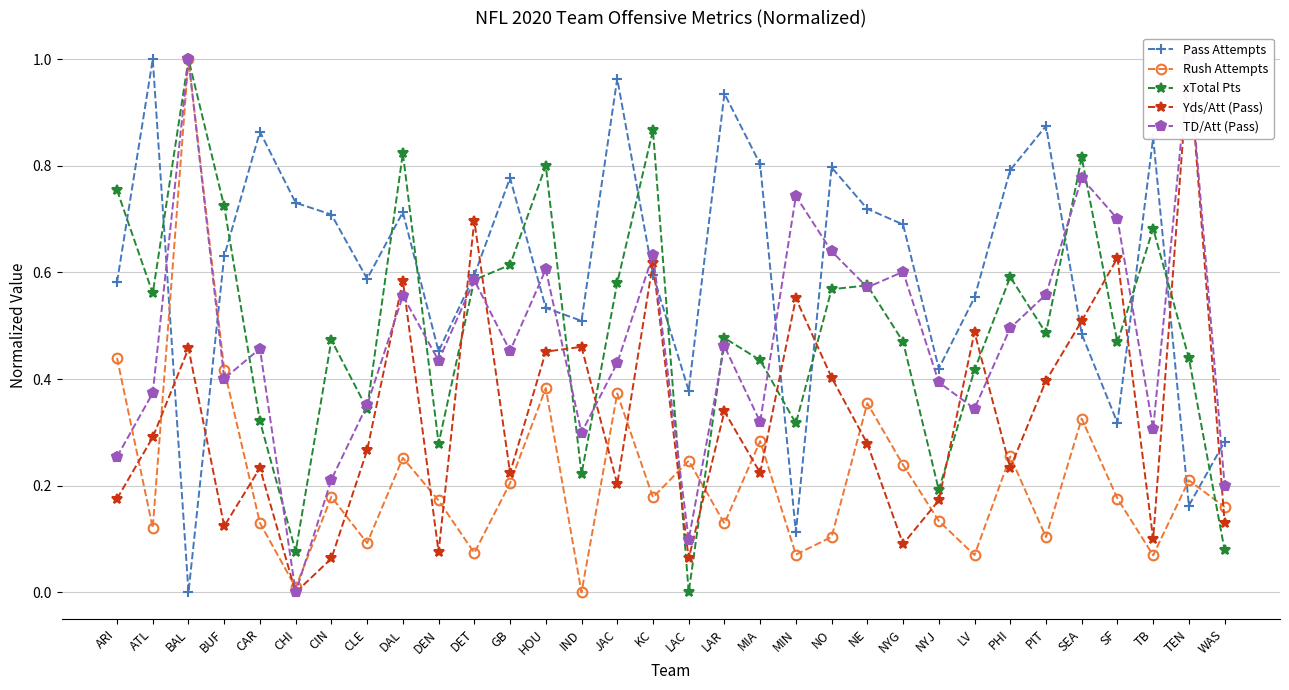

After their last crossing, which series has the higher values: Yds/Att (Pass) or TD/Att (Pass)?

TD/Att (Pass)